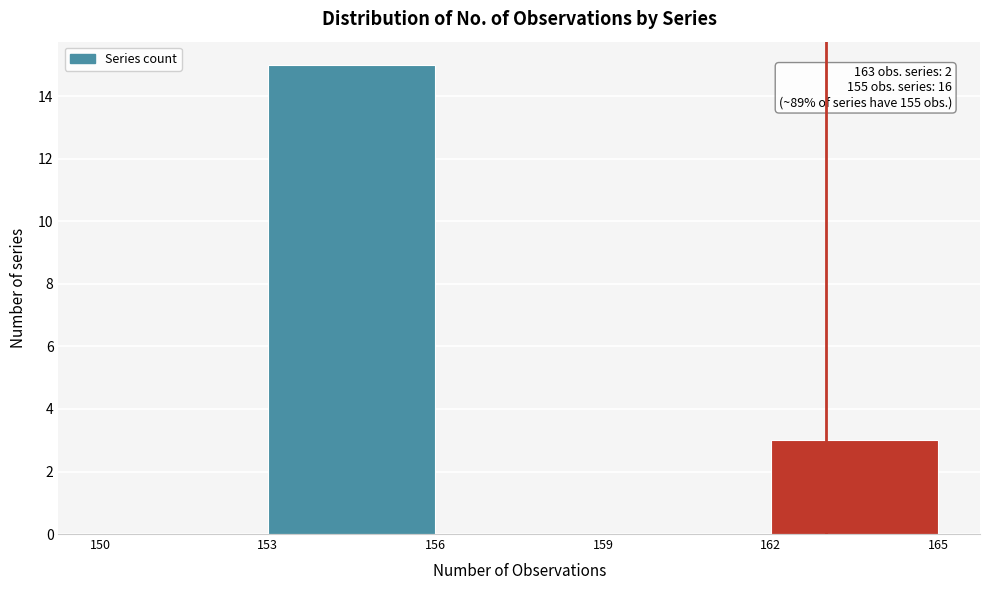

Over which range of the x-axis is the bar tallest?

153 to 156